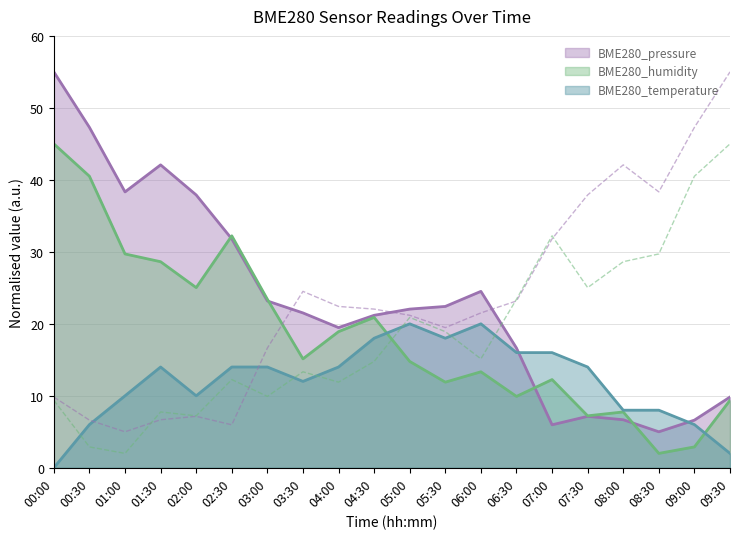

List the series in order of their overall mean, highest first.

BME280_pressure, BME280_humidity, BME280_temperature